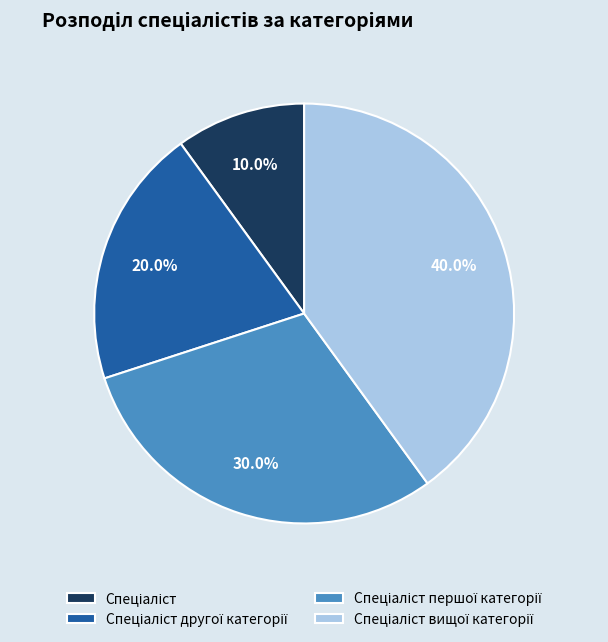

Is there any slice that represents more than half of the pie?

No